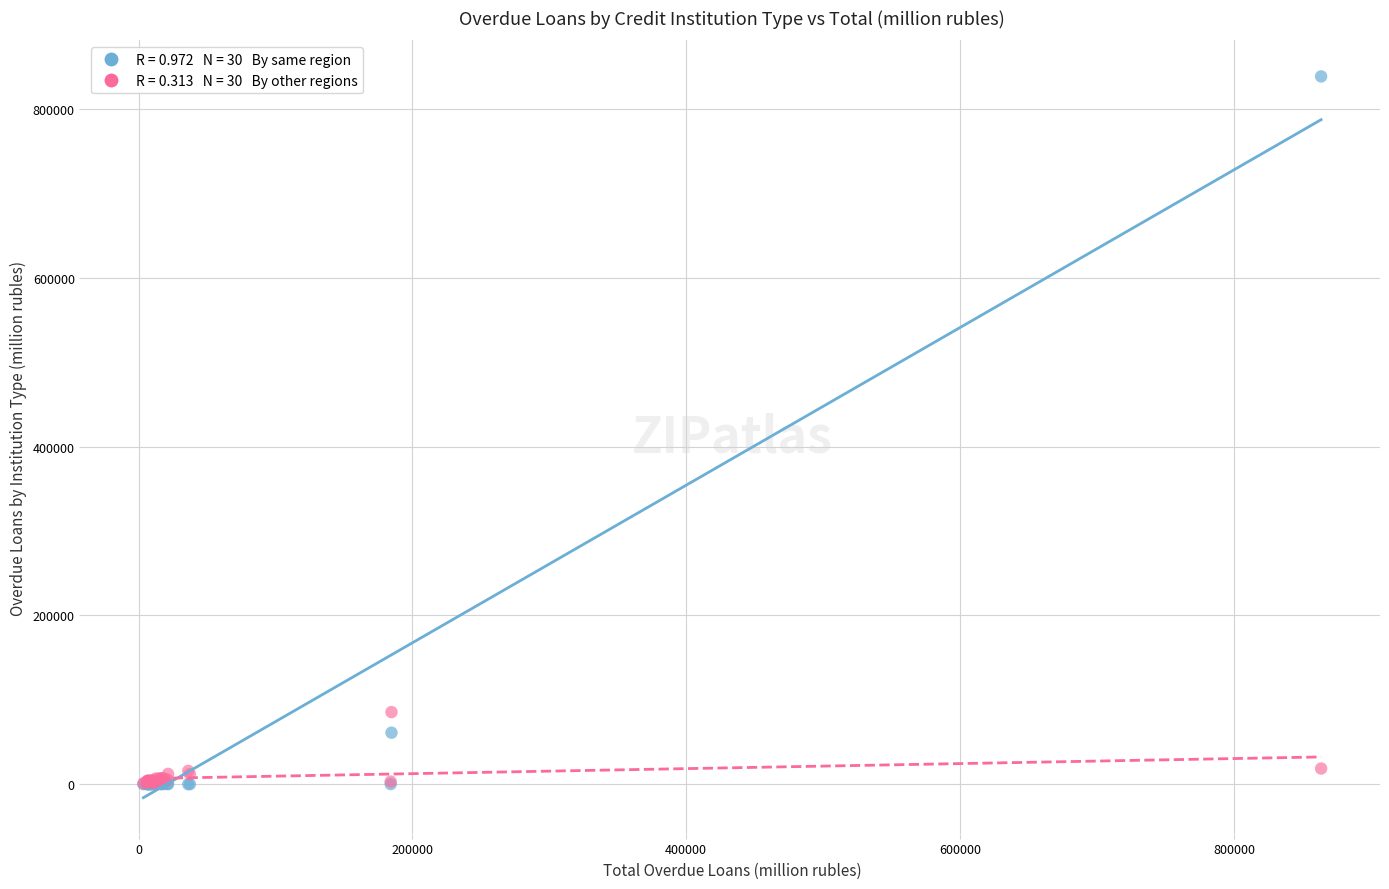

Across all series, what Y value is closest to 419207?

85366